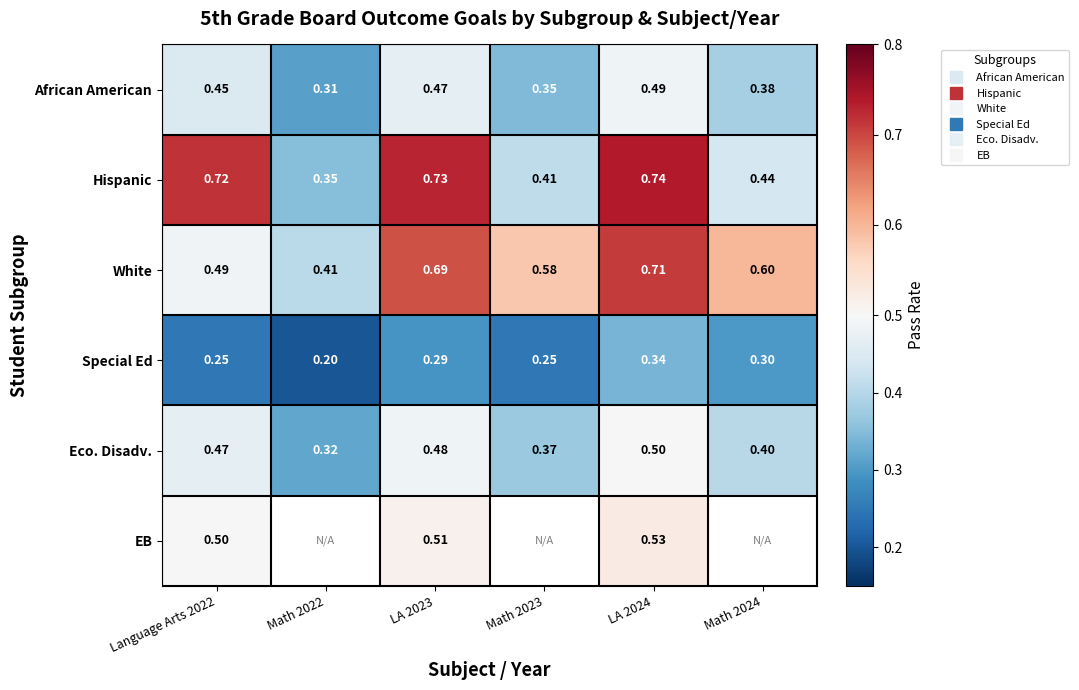

What is the highest value of the African American series?

0.5